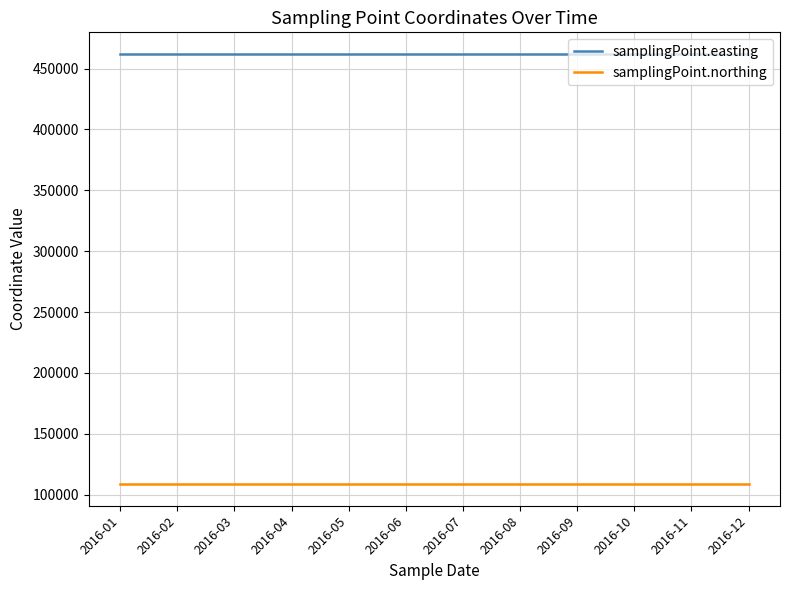

The samplingPoint.easting series shows 462140 at 2016-08. True or false?

True